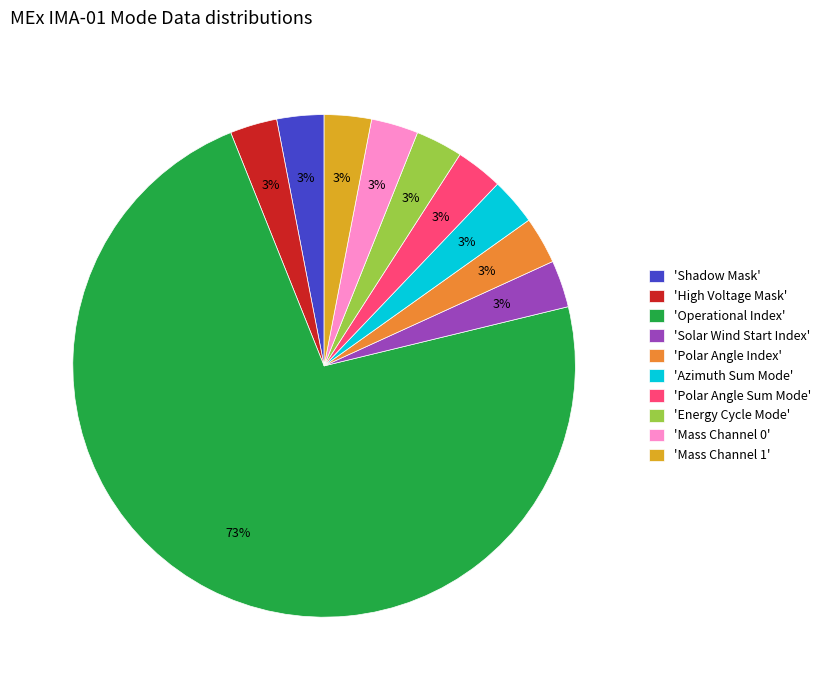

Is the sum of 'Energy Cycle Mode' and 'Mass Channel 0' greater than half?

No